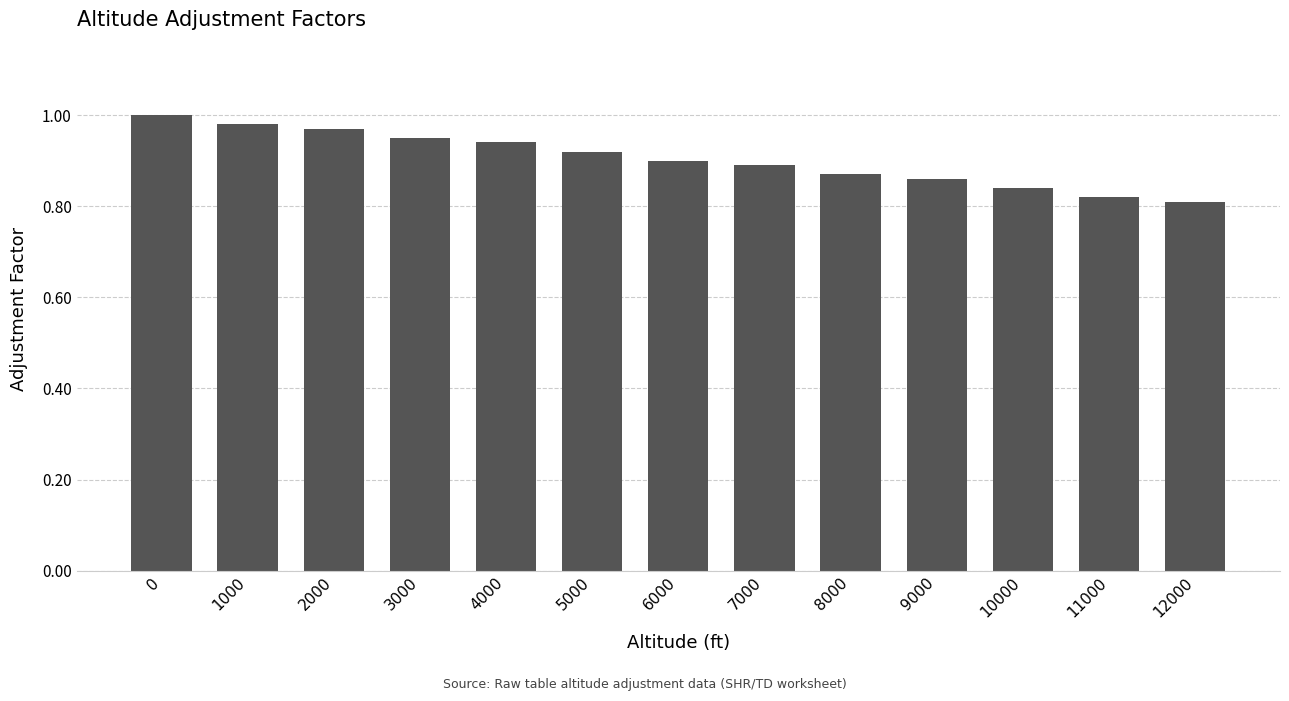

What is the sum of all values?

11.8